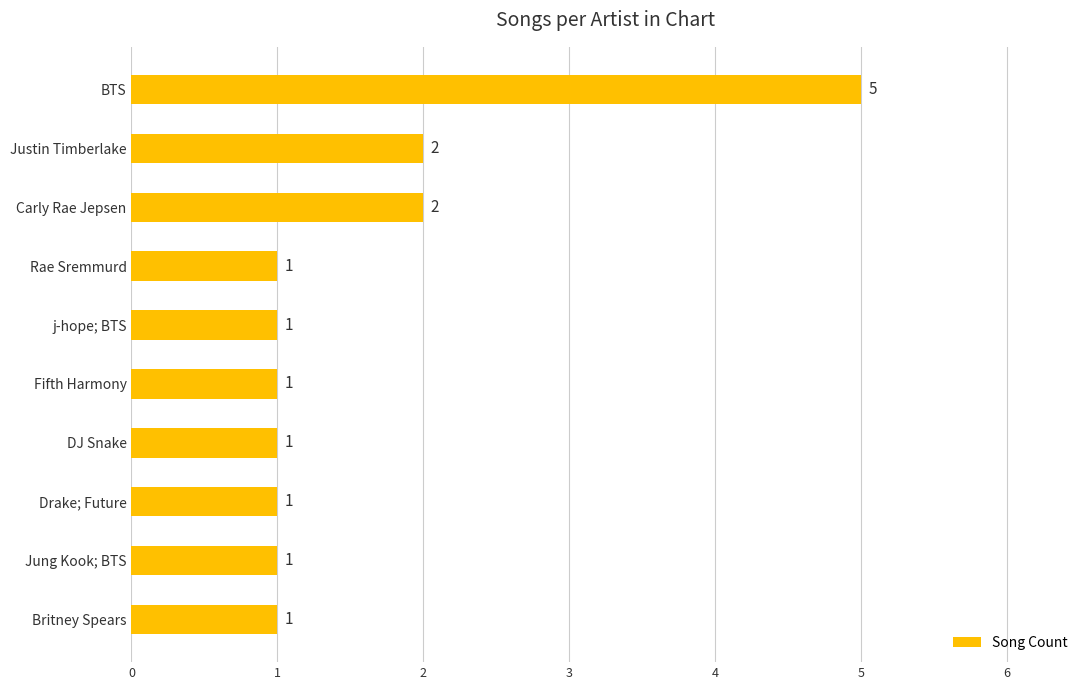

Count the values in the range 1 to 2.

9